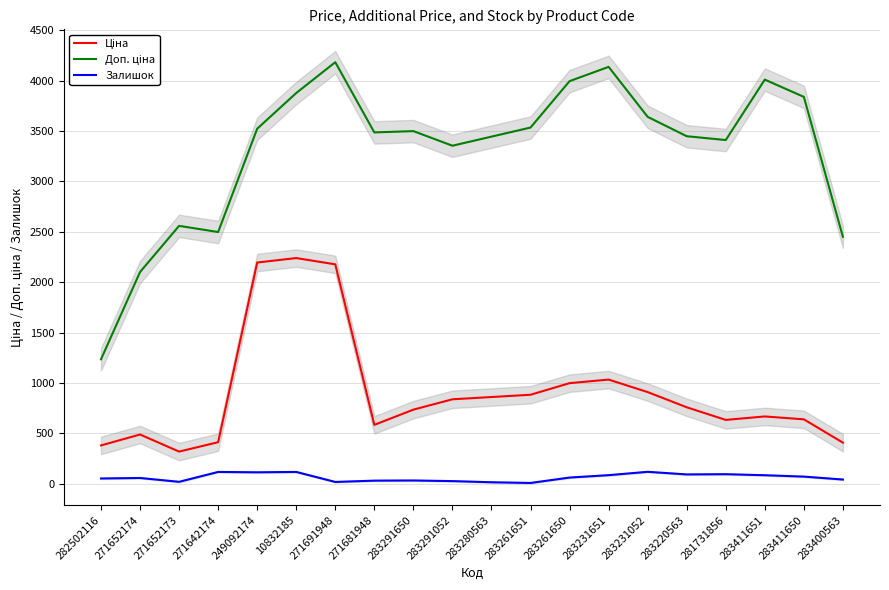

What is the label of the 19th point from the right?

271652174